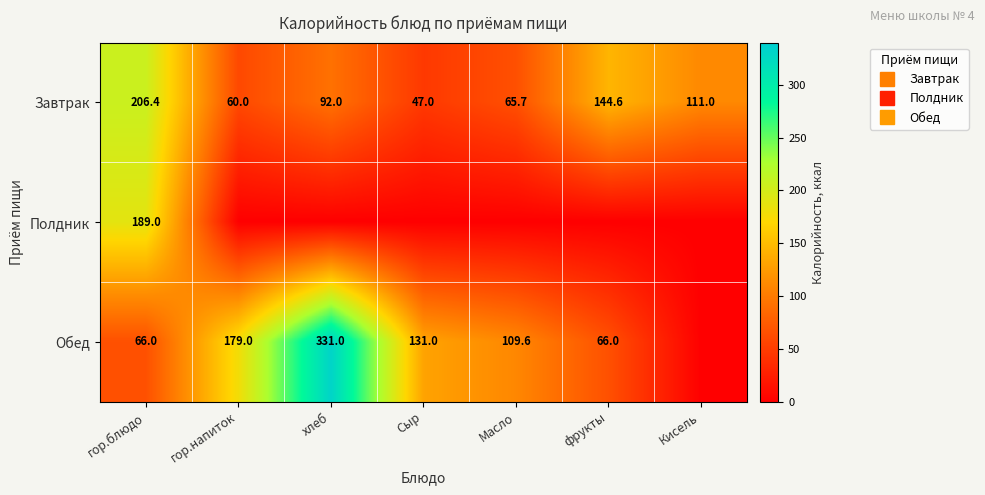

What is the spread (max minus min) of values at гор.блюдо?

140.4